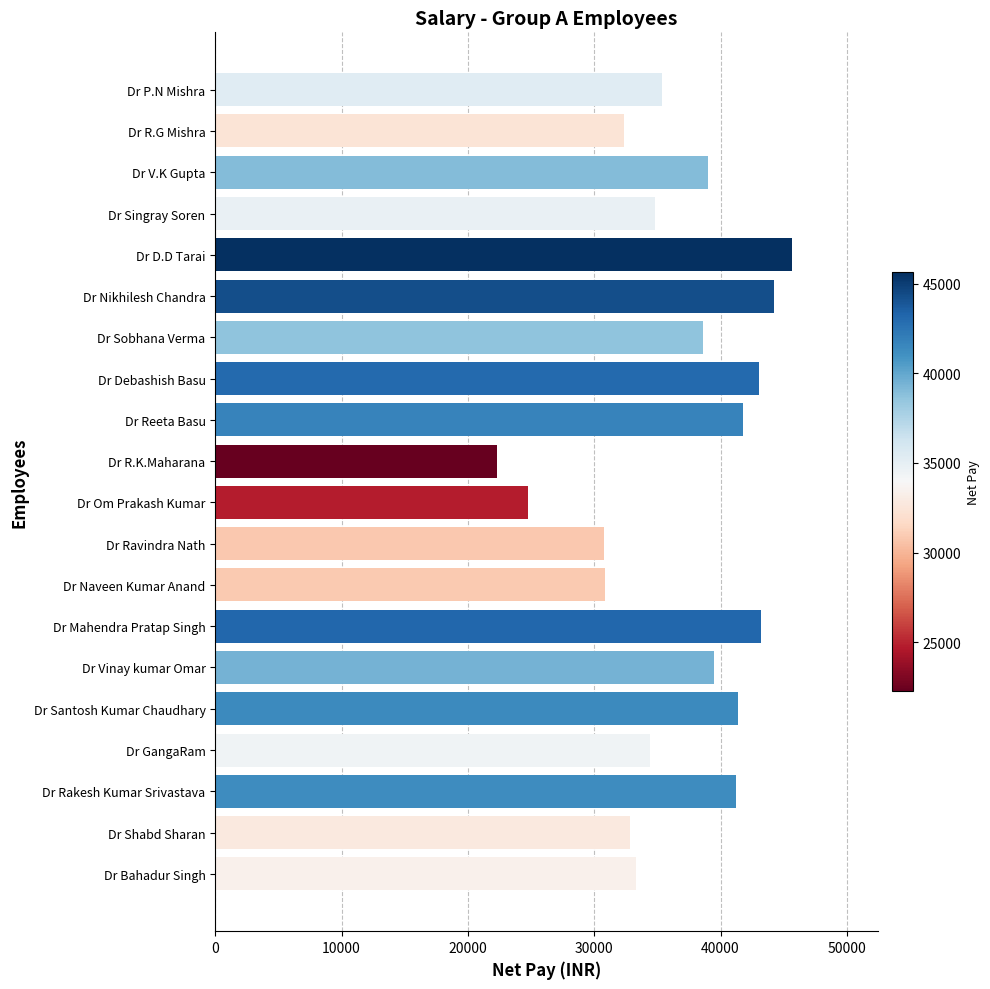

Are the bars grouped side by side (vs. stacked)?

No